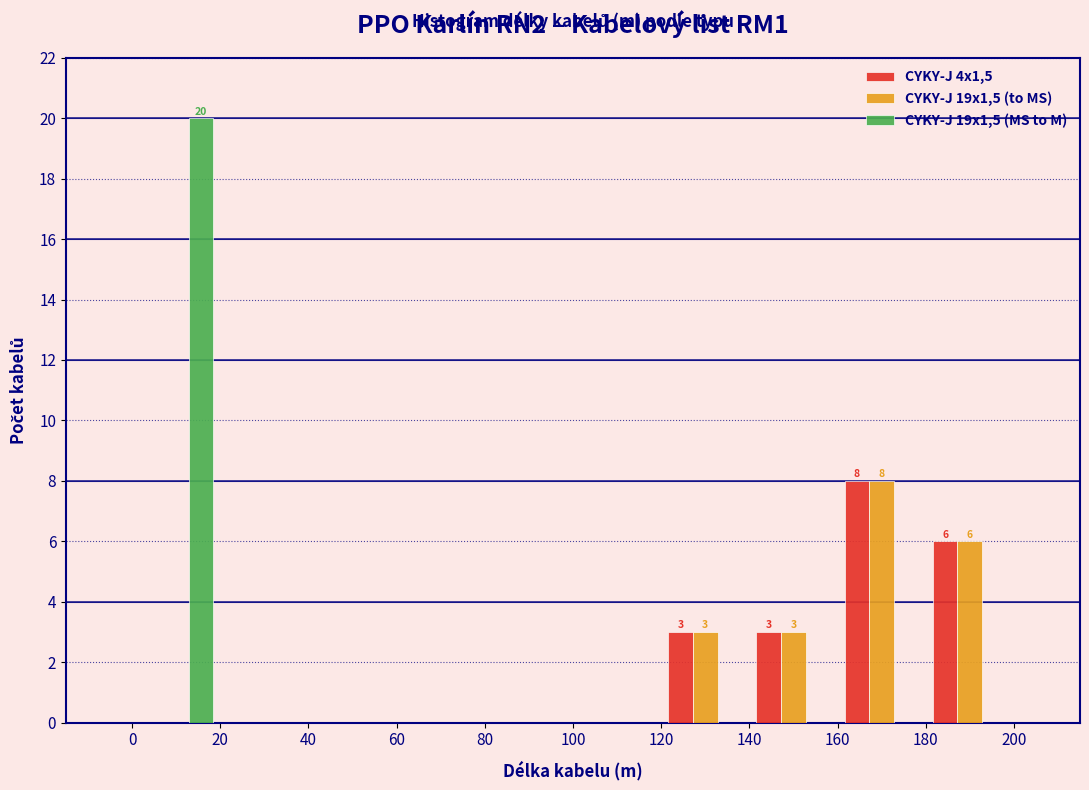

In the CYKY-J 19x1,5 (MS to M) series, which range on the x-axis has the tallest bar?

0 to 20